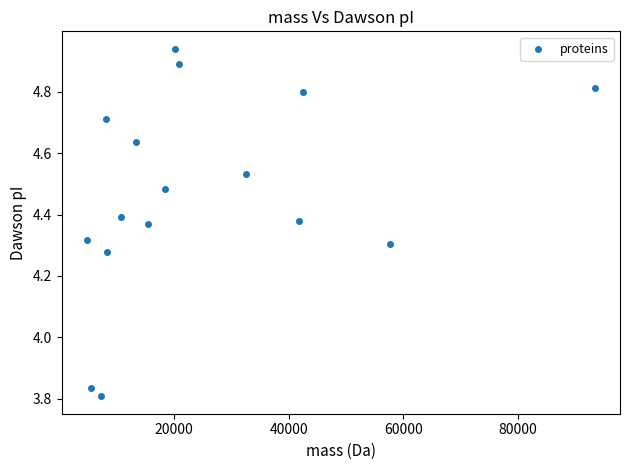

What is the range of X values (max minus min)?

88606.3